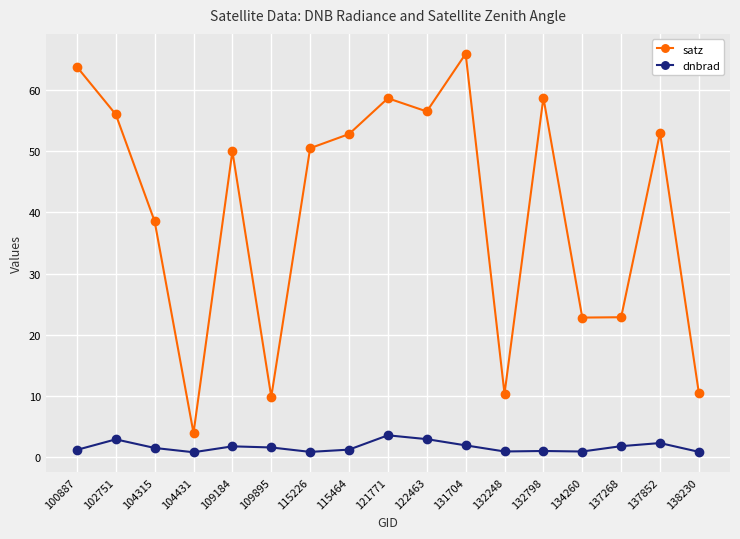

At which label does satz reach its peak?

131704